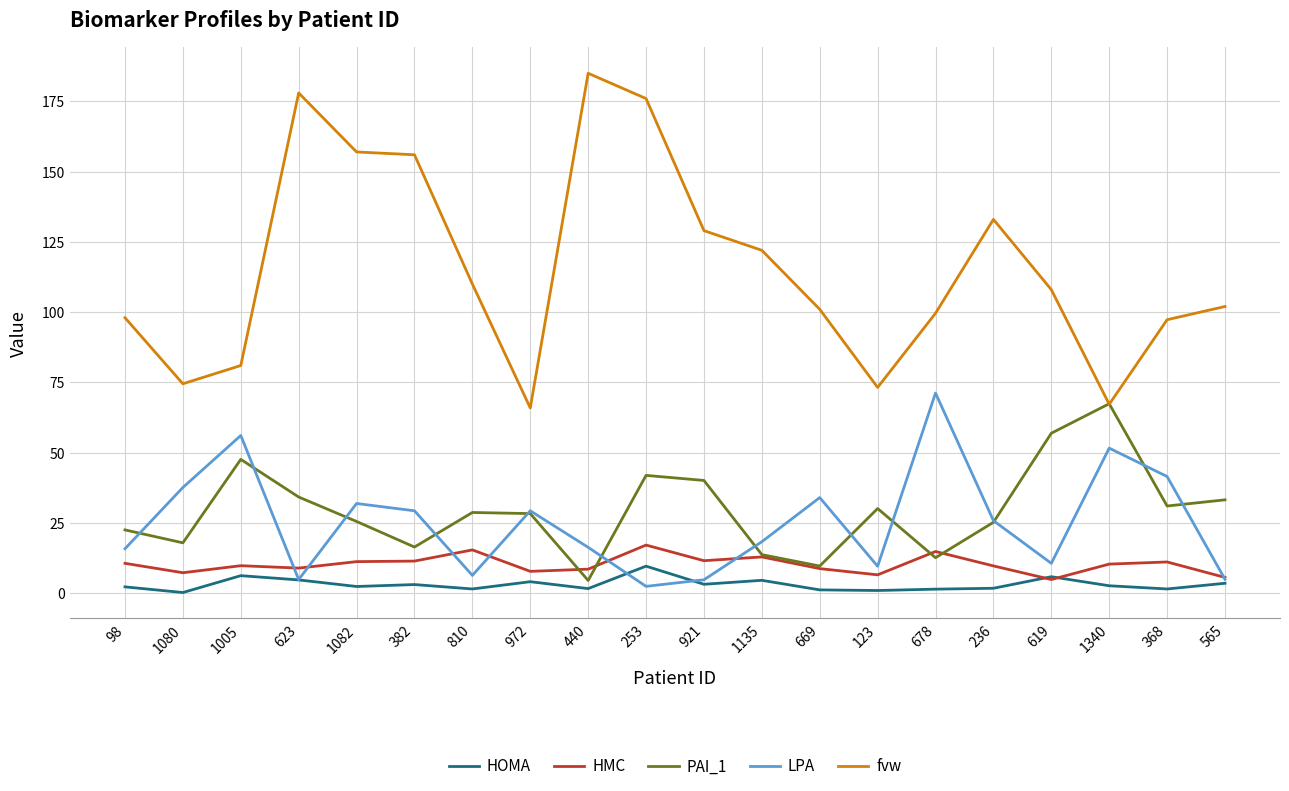

Is the value of fvw at 565 greater than the value of PAI_1 at 440?

Yes